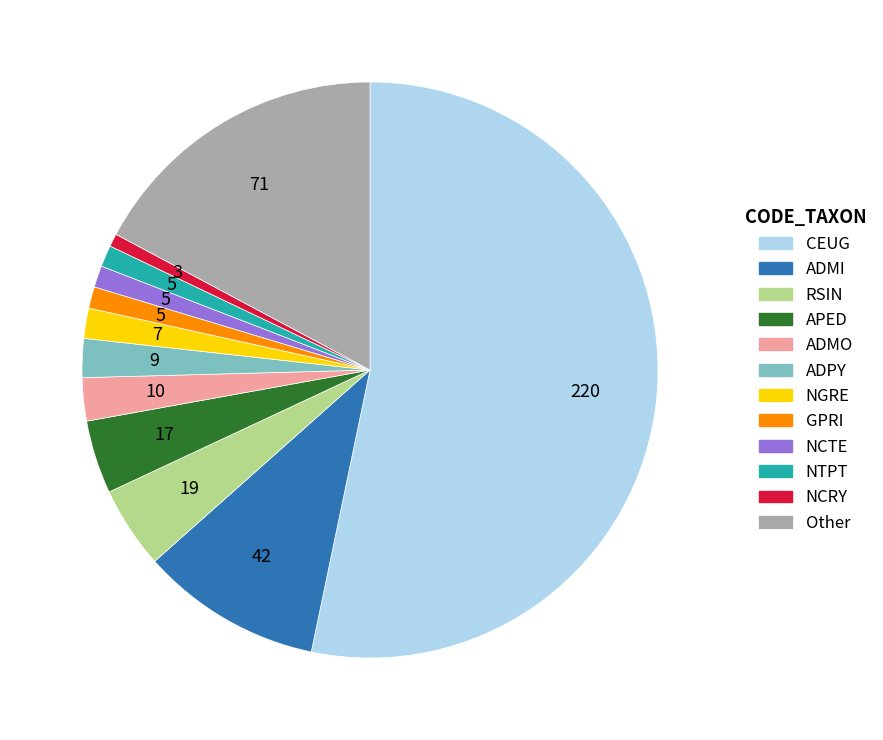

How many slices are in this pie chart?

12